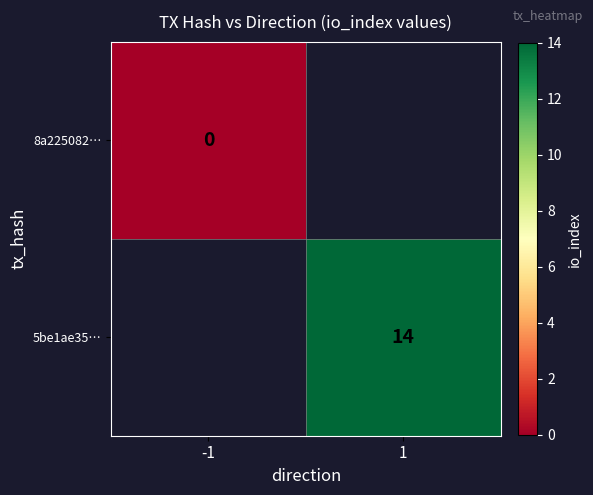

Is it true that 5be1ae35… equals 14 at 1?

True